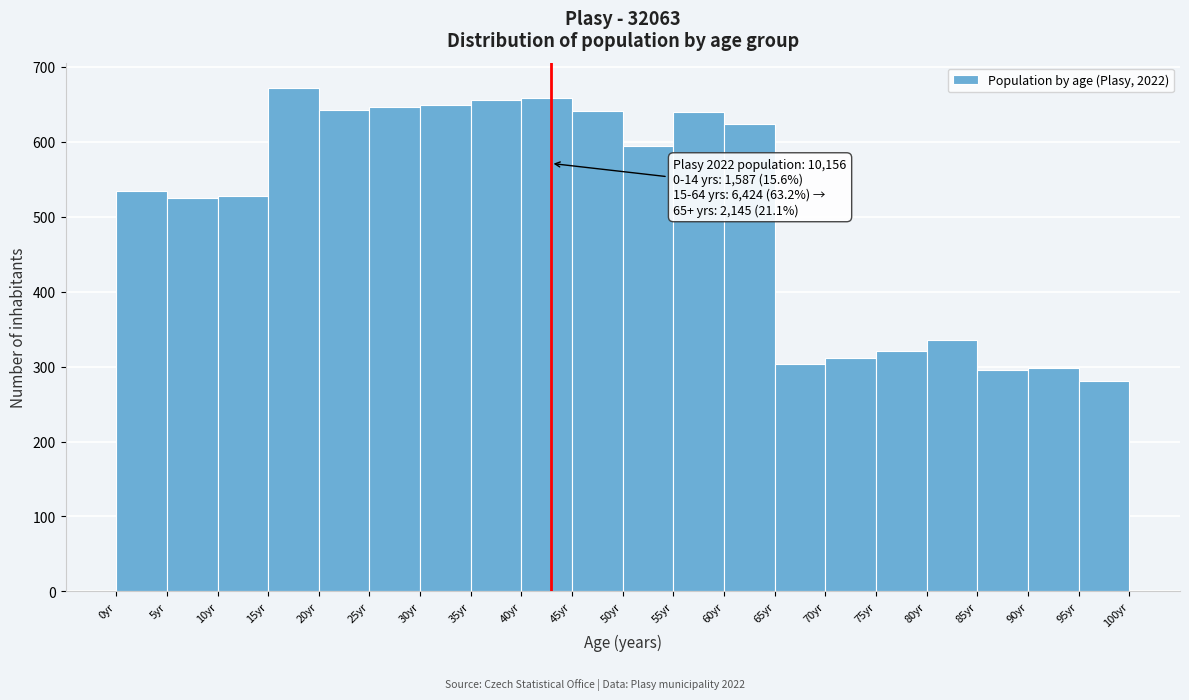

Which range on the x-axis has the tallest bar?

15 to 20